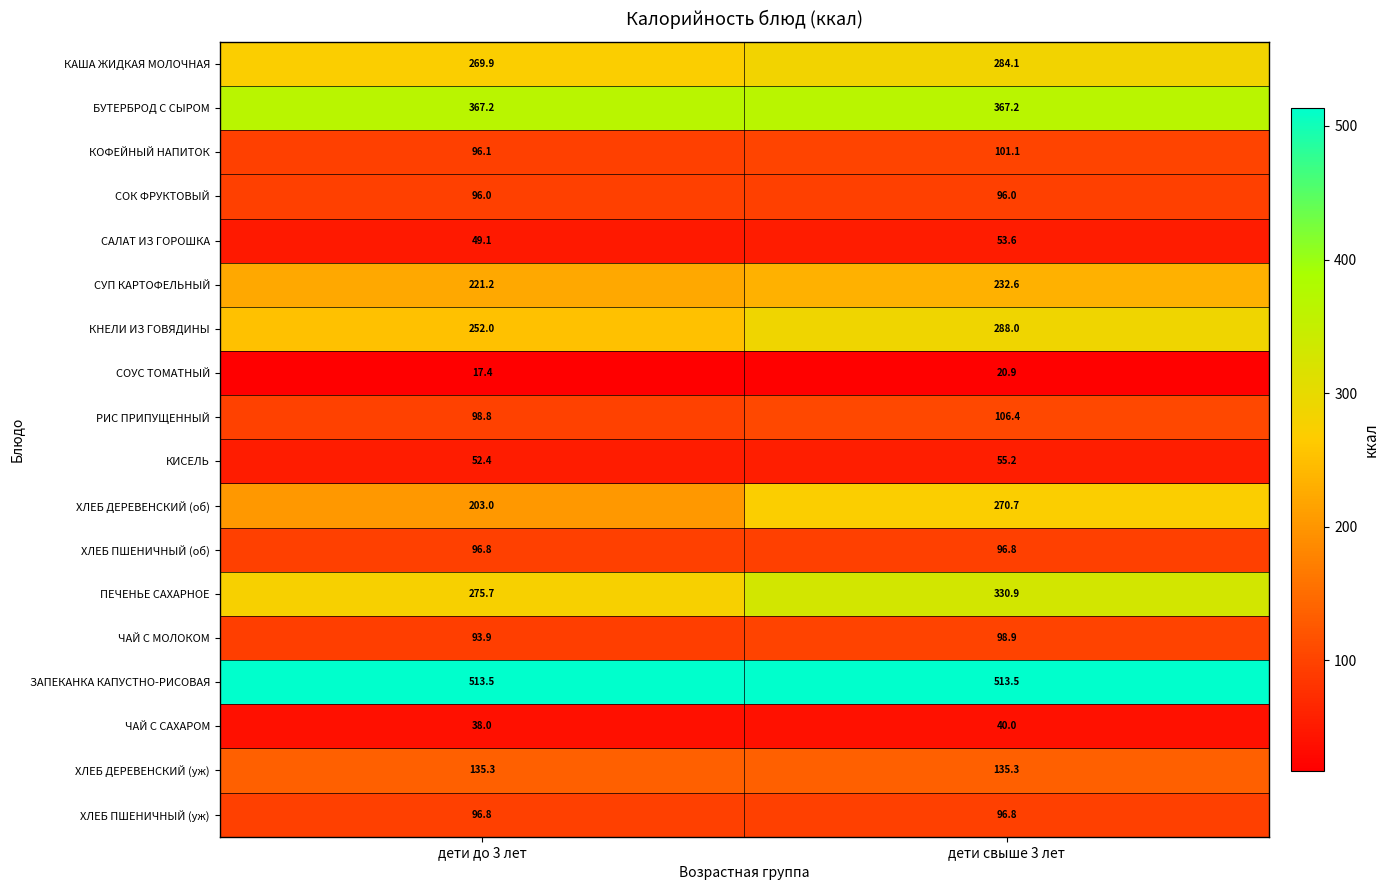

The ЗАПЕКАНКА КАПУСТНО-РИСОВАЯ series shows 513.5 at дети свыше 3 лет. True or false?

True